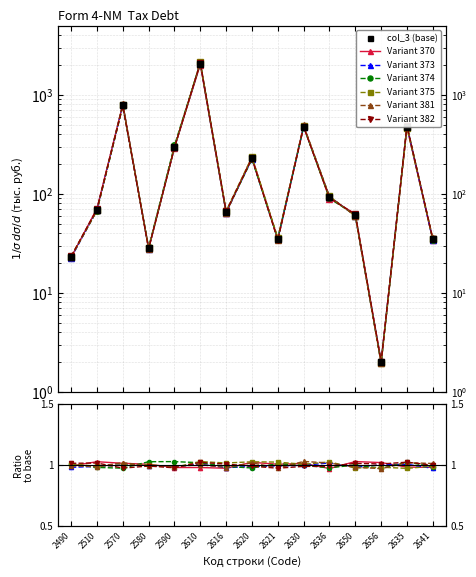

Is this an area chart (filled region under the line)?

No